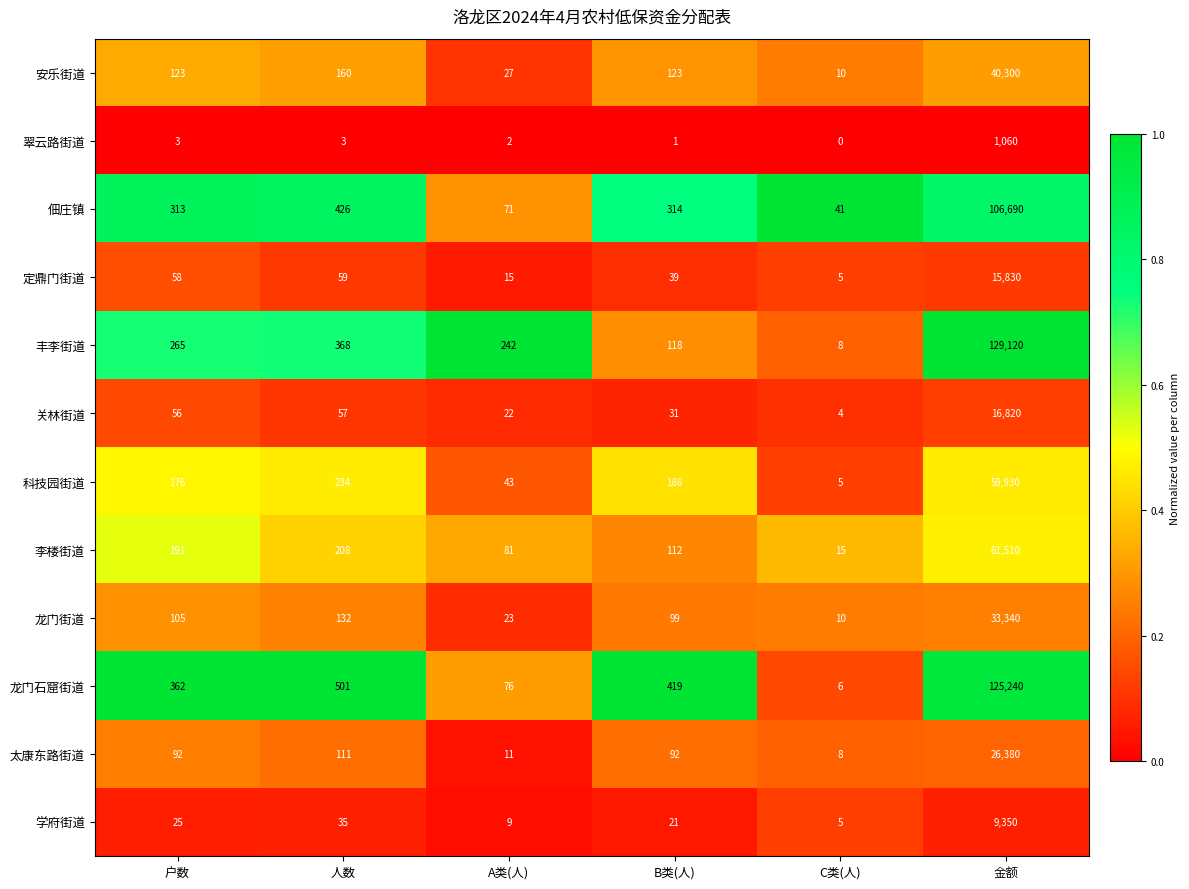

Which series has the largest total across all categories?

丰李街道